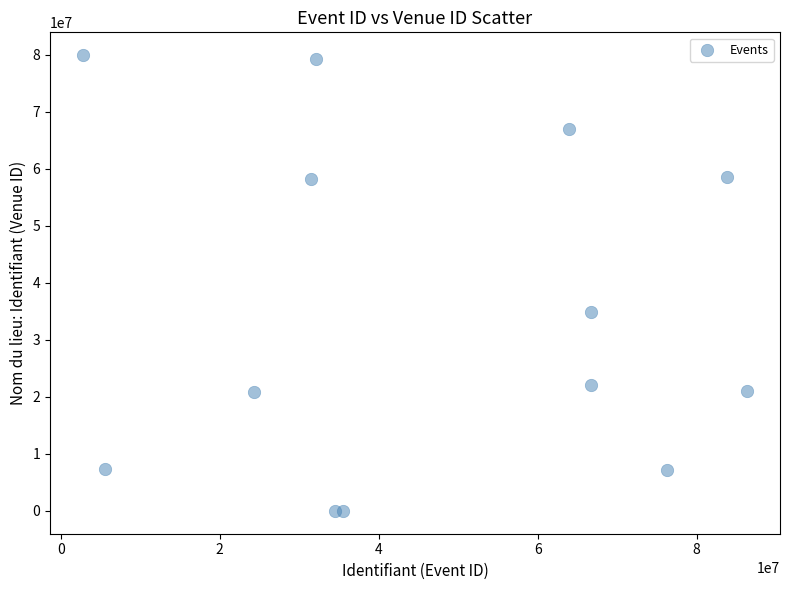

What is the range of X values (max minus min)?

83494211